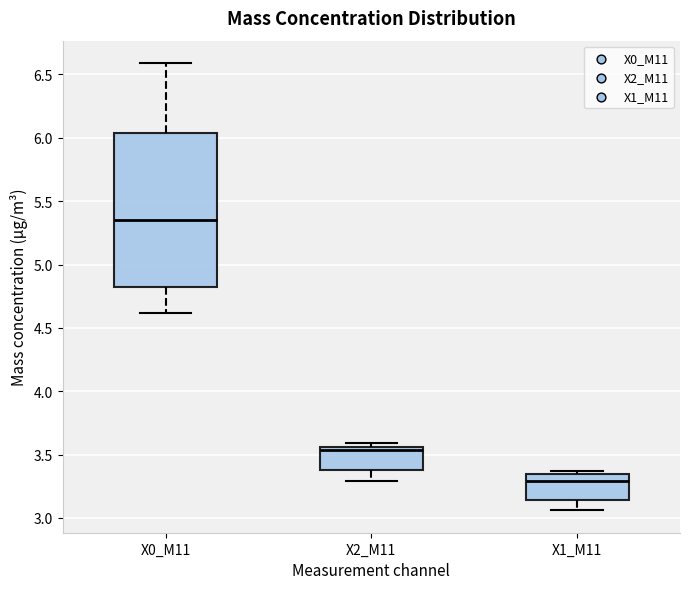

Where does the upper whisker of the box for X0_M11 end on the y-axis? The values are not printed on the chart, so give them approximately, as read against the axis.

6.60